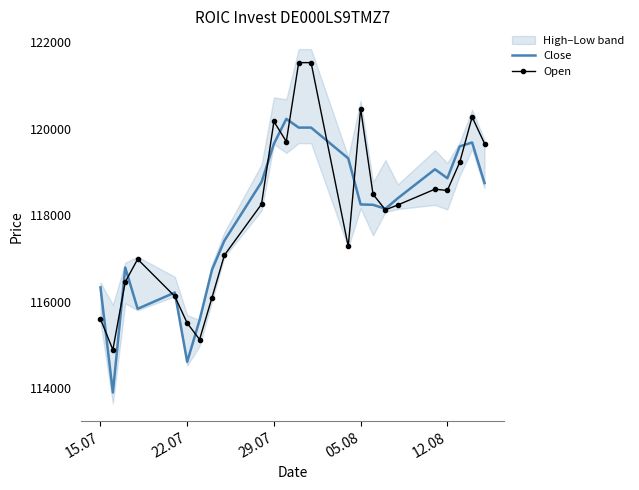

The value of Open at 29.07 is 206401. True or false?

False